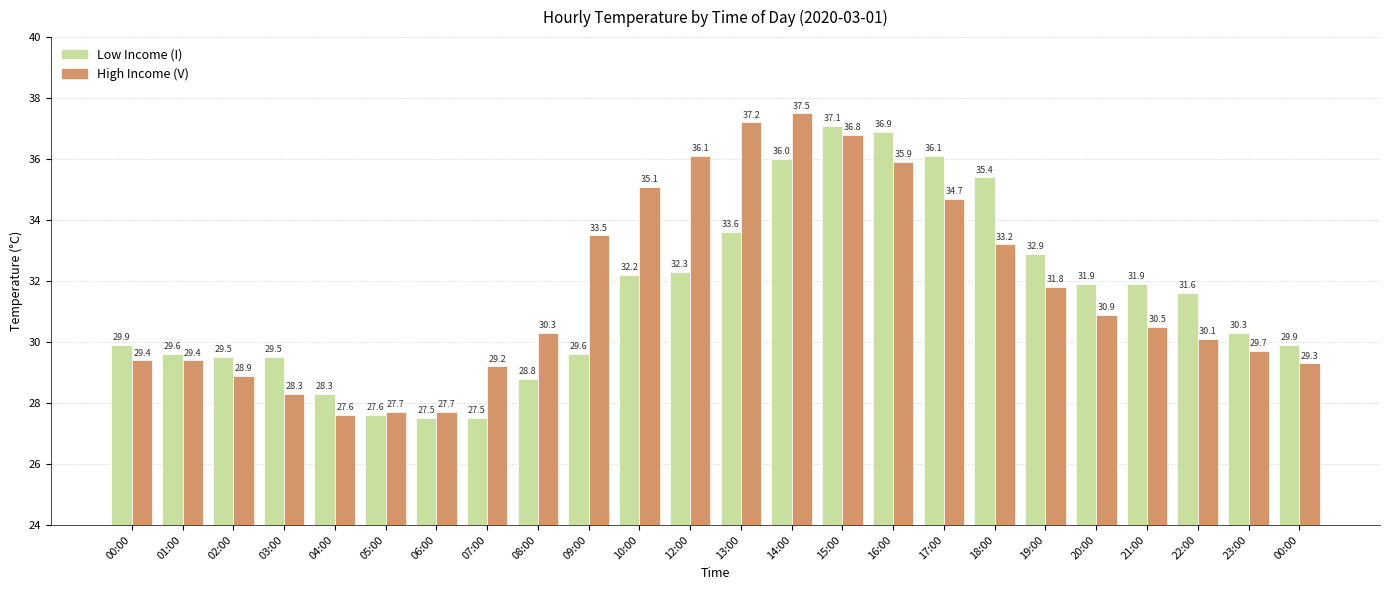

At which category is the sum across all series the highest?

15:00